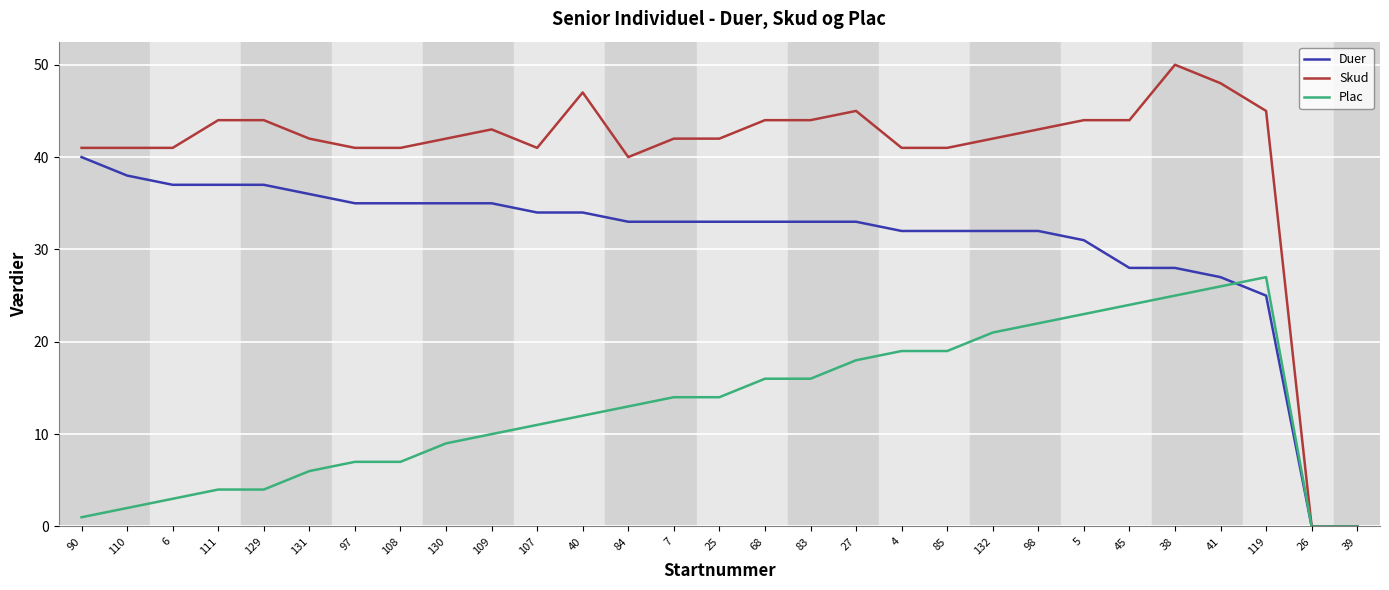

Which series changed the most between 130 and 41?

Plac